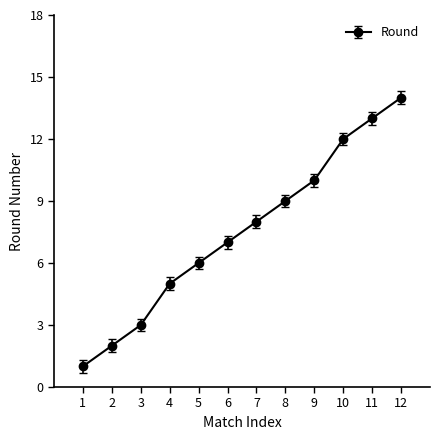

What is the sum of all values?

90